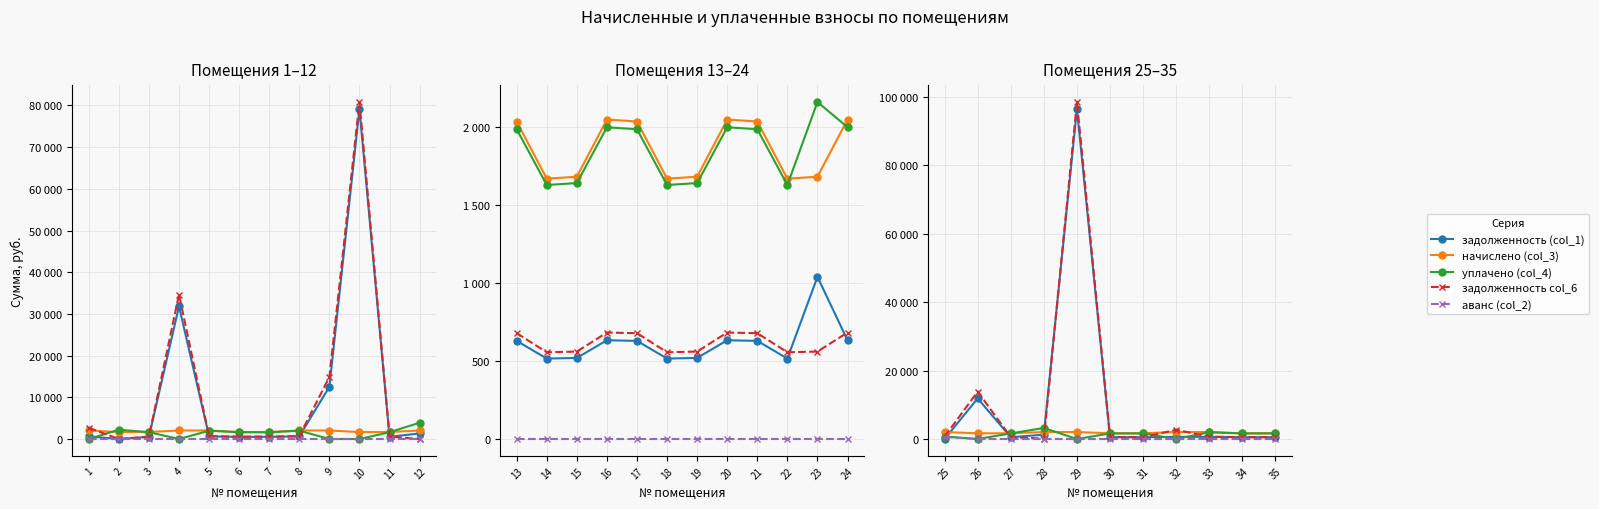

Which series ends up on top after the final intersection of задолженность col_6 and уплачено (col_4)?

уплачено (col_4)